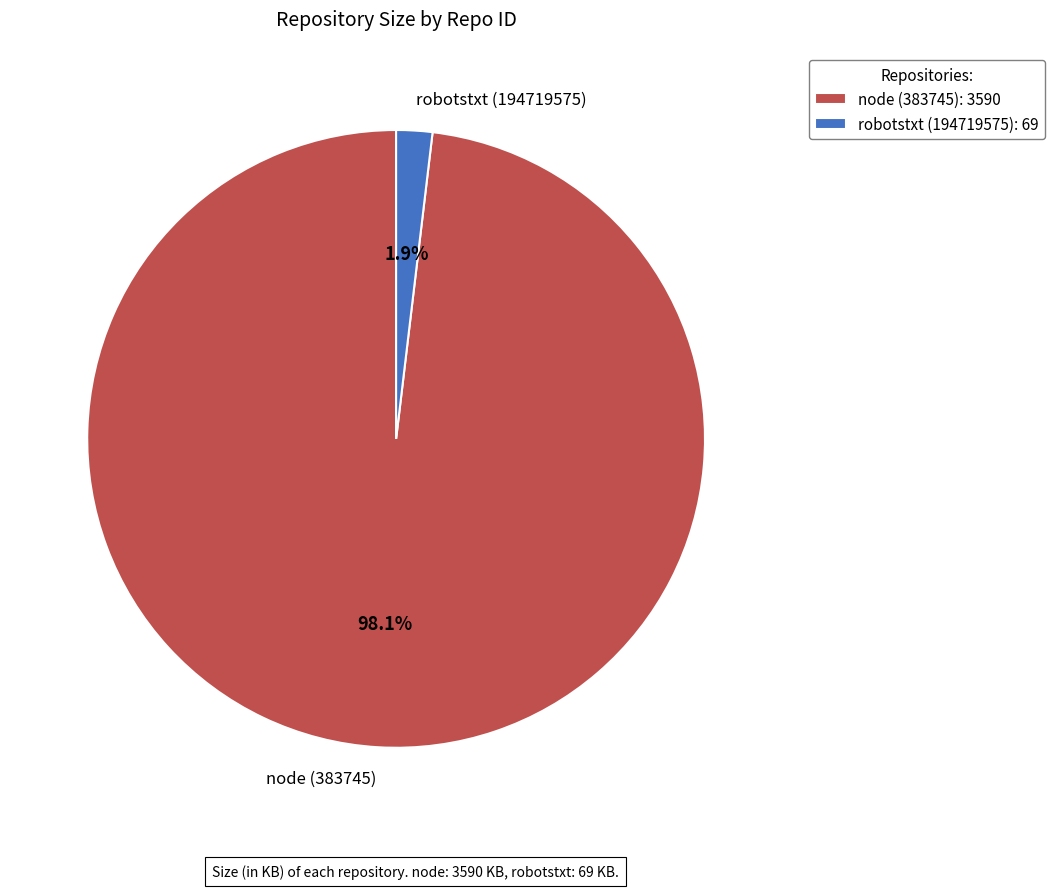

Which slice is the largest?

node (383745)